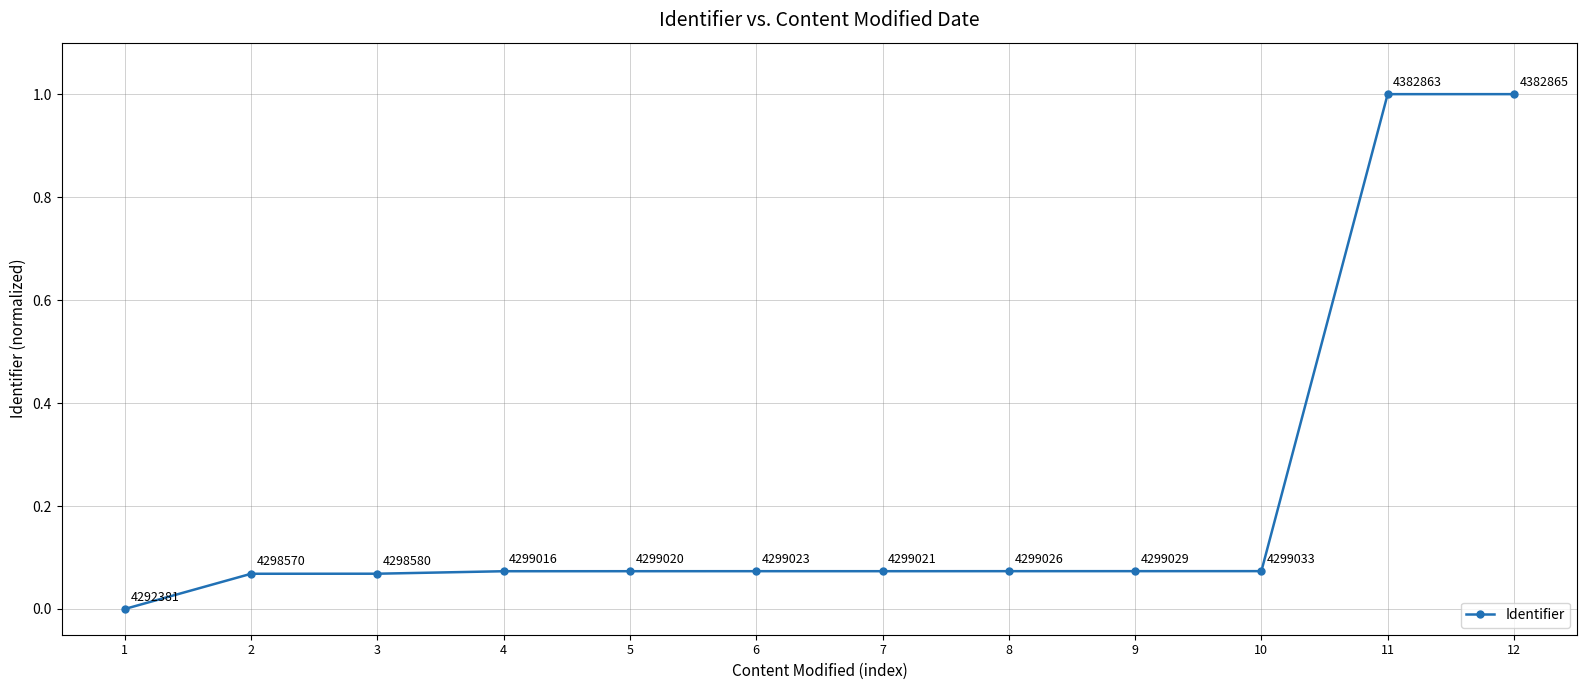

Where is the data nearest to the value 0?

1